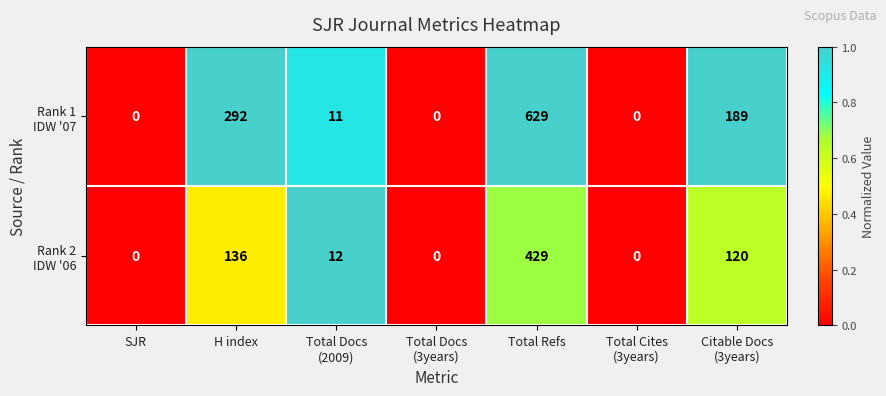

Which category has the highest value across all series?

Total Refs